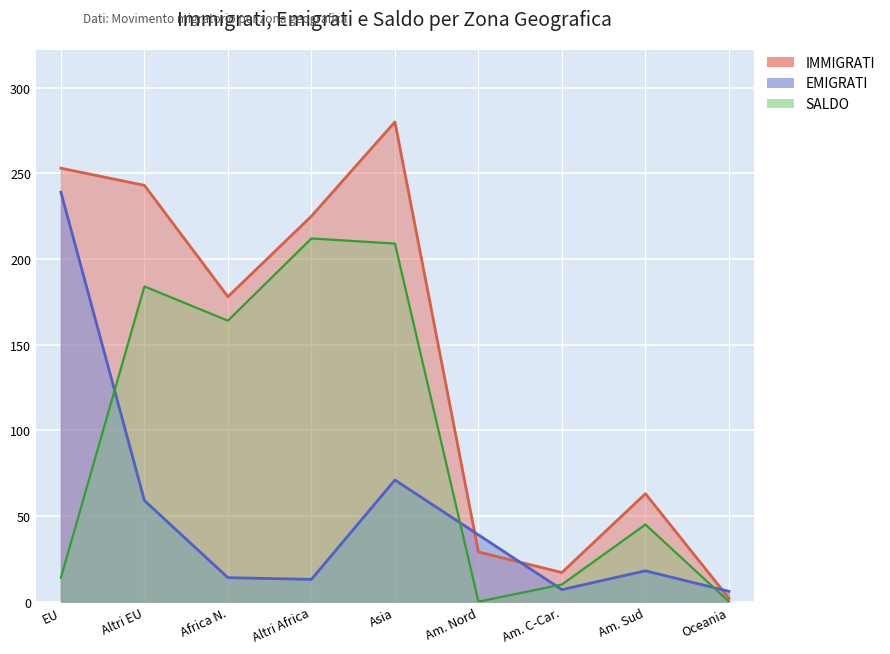

At EU, list the series in order from smallest to largest.

SALDO, EMIGRATI, IMMIGRATI